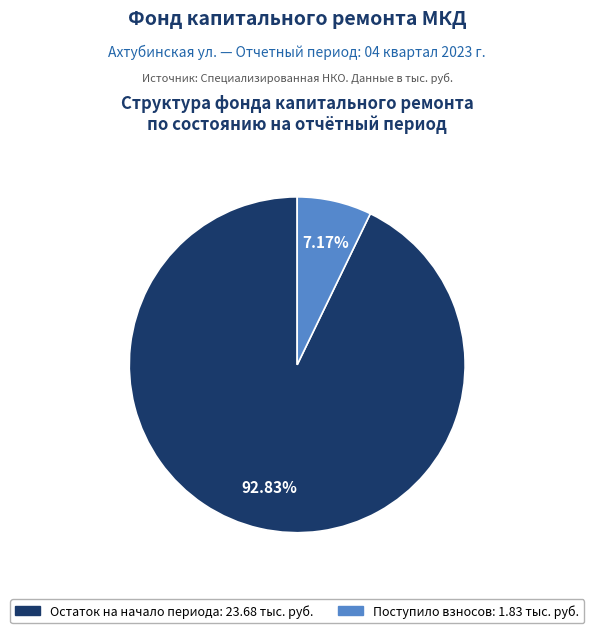

How many slices are in this pie chart?

2